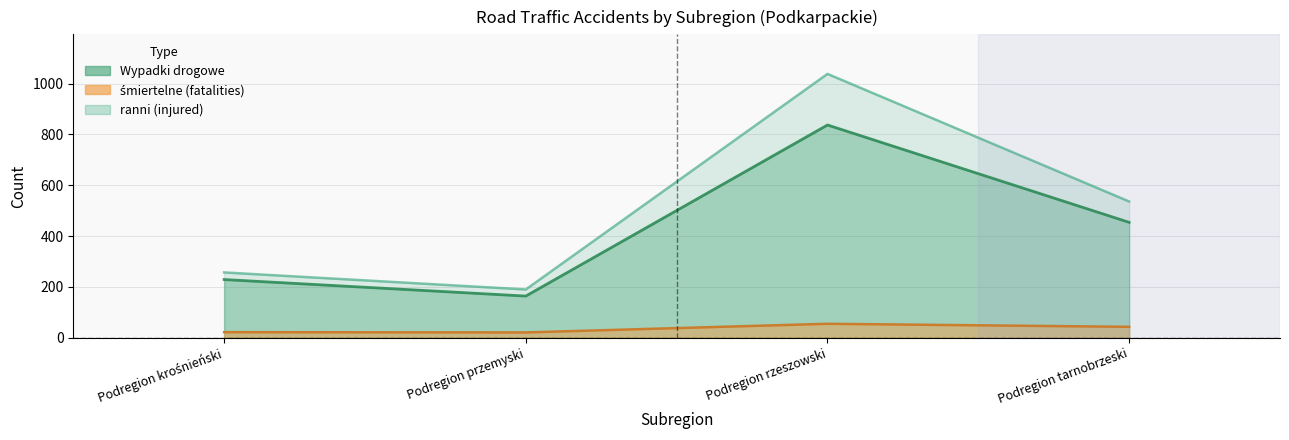

What is the smallest value displayed?

21